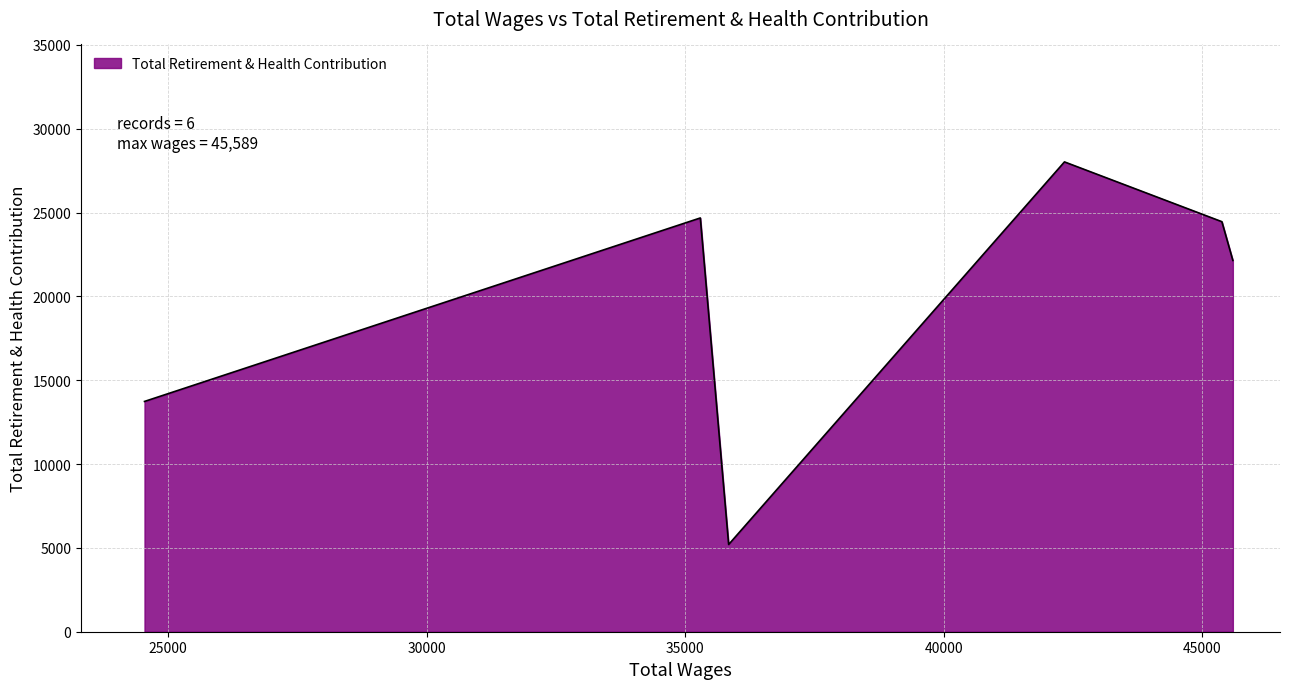

What is the difference between the maximum and second lowest values?

14285